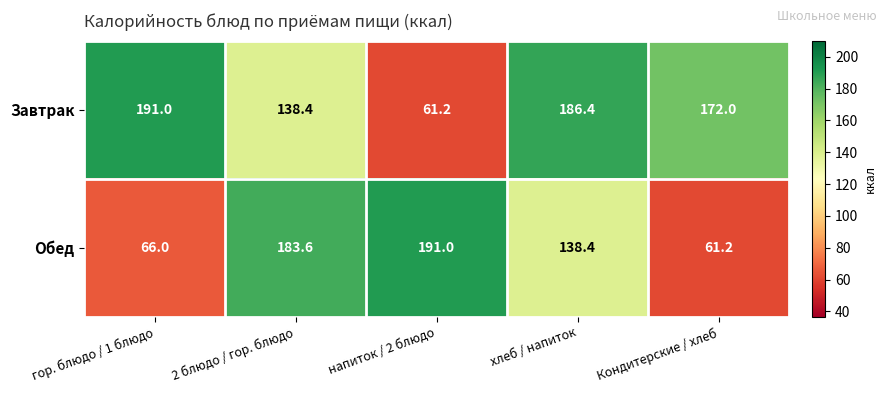

How many data points in Завтрак are less than 172?

2